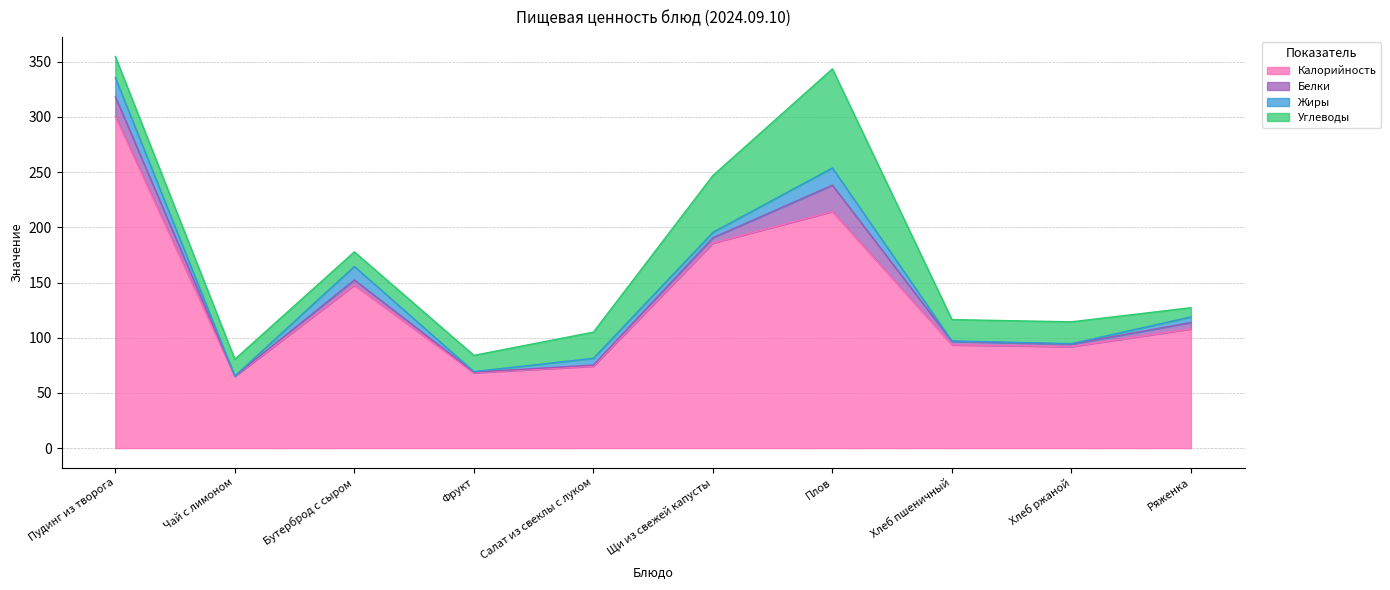

True or false: Белки and Калорийность intersect in this chart.

False